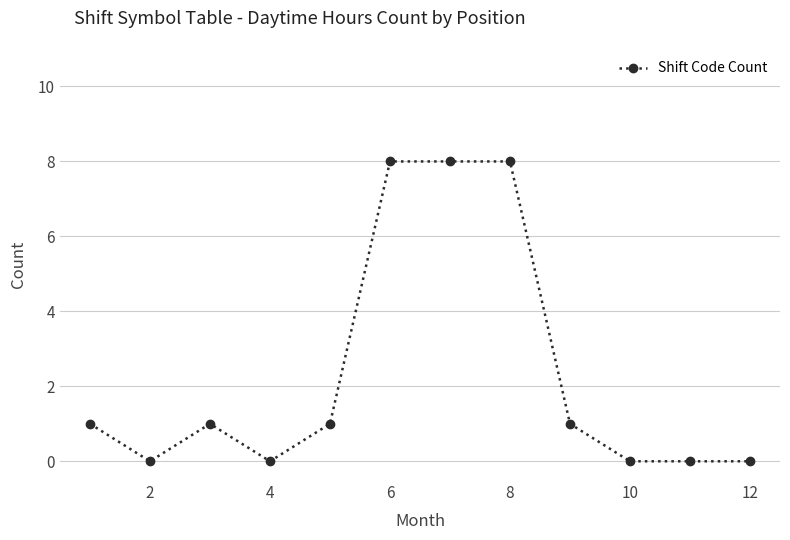

What is the value of the 6th point from the left?

8